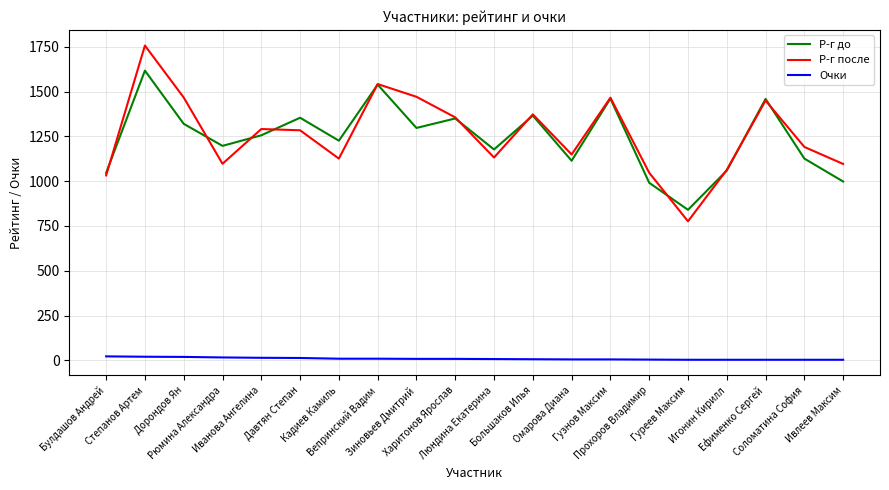

What is the greatest value displayed?

1757